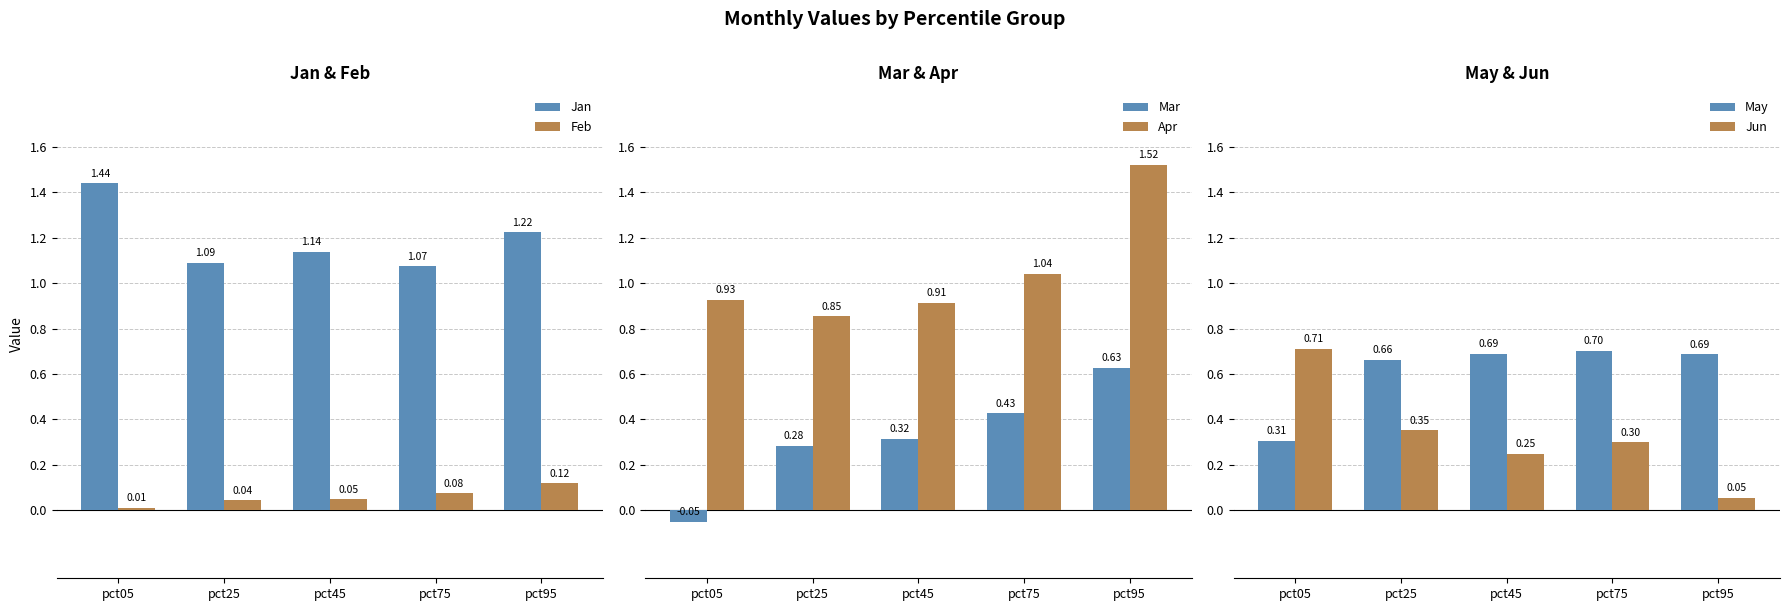

Where does the Mar series first go above 0?

pct25